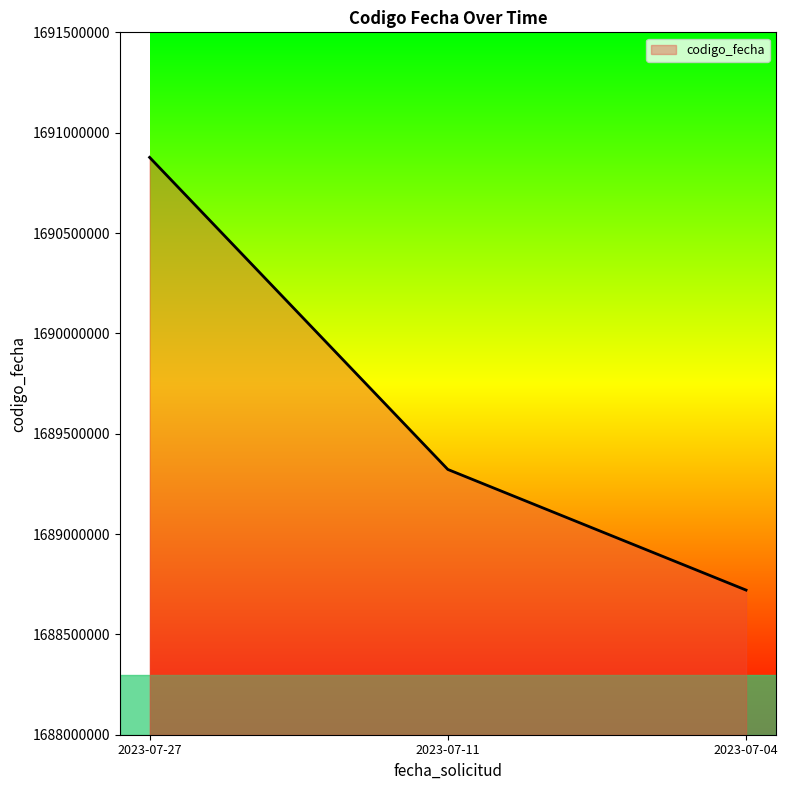

What is the sum of the values at 2023-07-11 and 2023-07-04?

3378042599